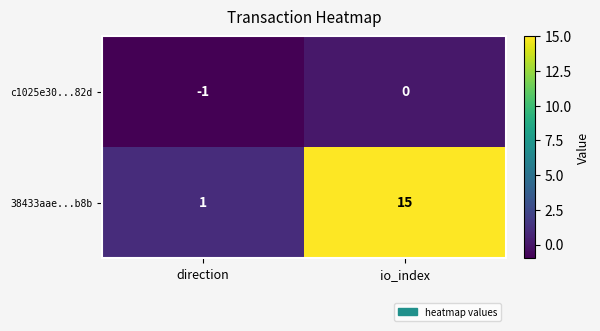

Which series has the widest spread of values?

38433aae...b8b